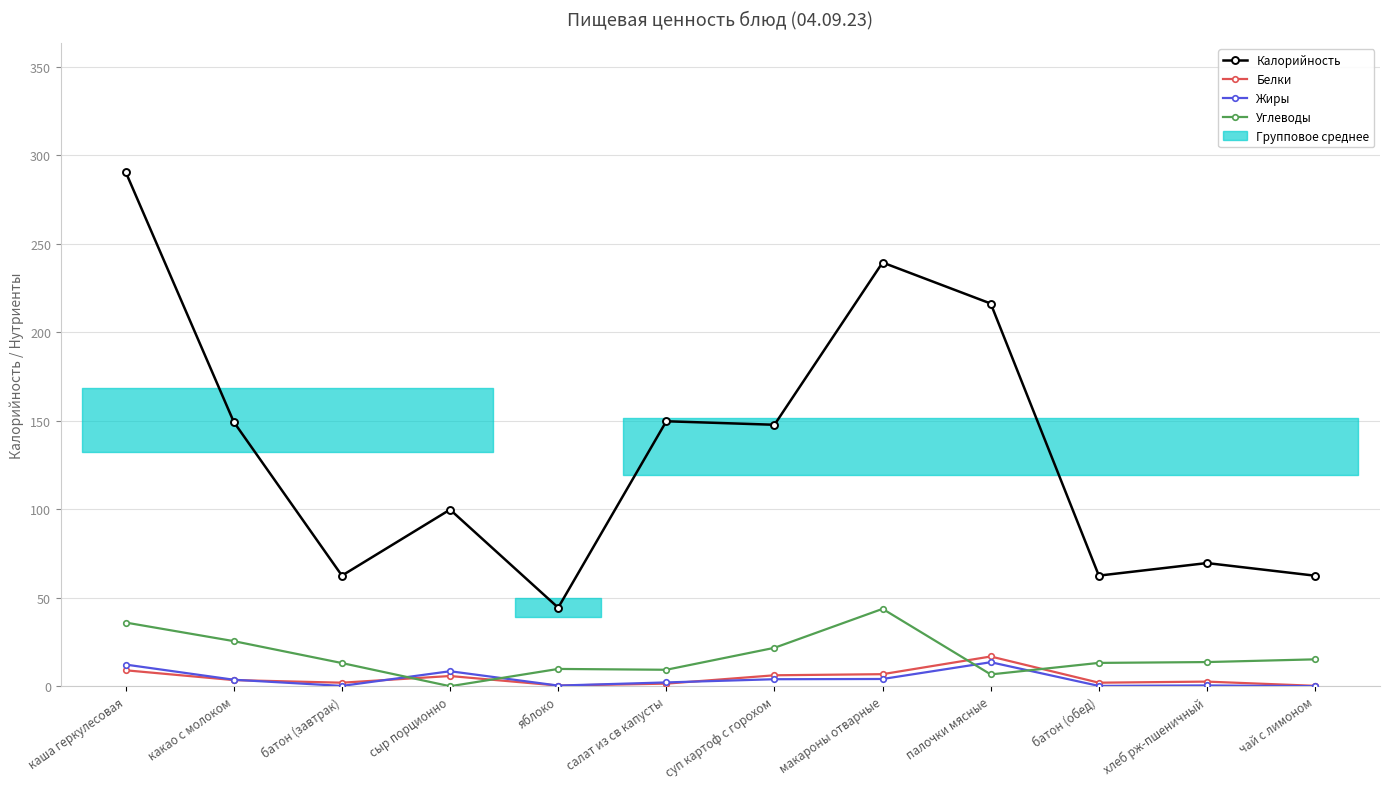

After their last crossing, which series has the higher values: Белки or Углеводы?

Углеводы